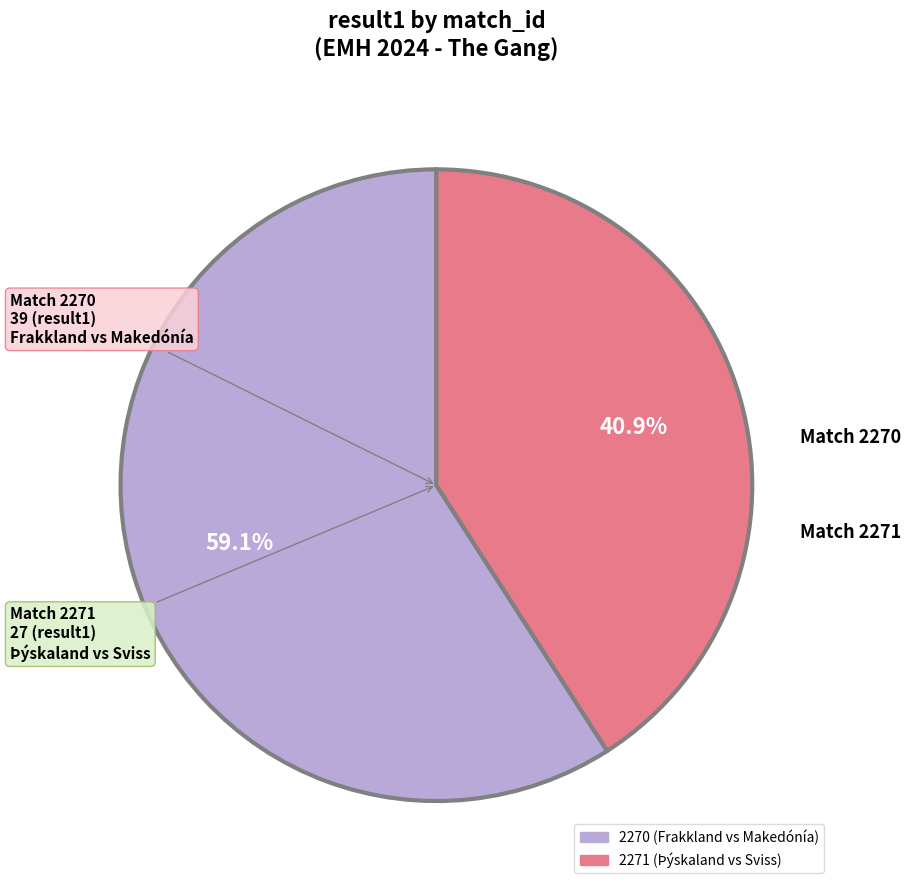

Rank the categories by value from lowest to highest.

2271, 2270